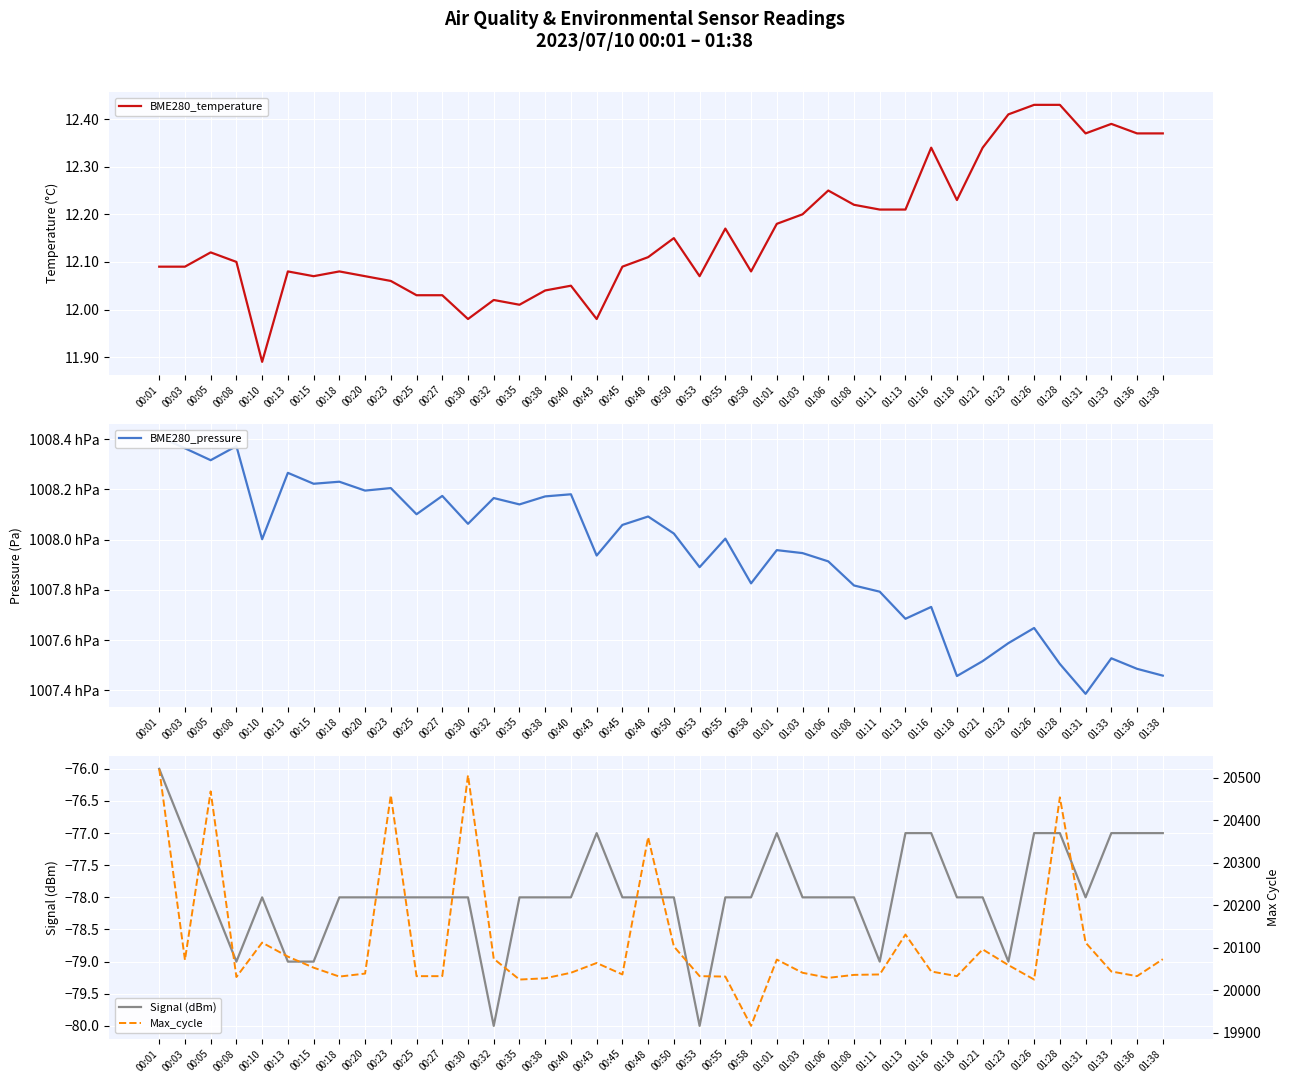

How many Signal (dBm) values are between -78 and -77?

32